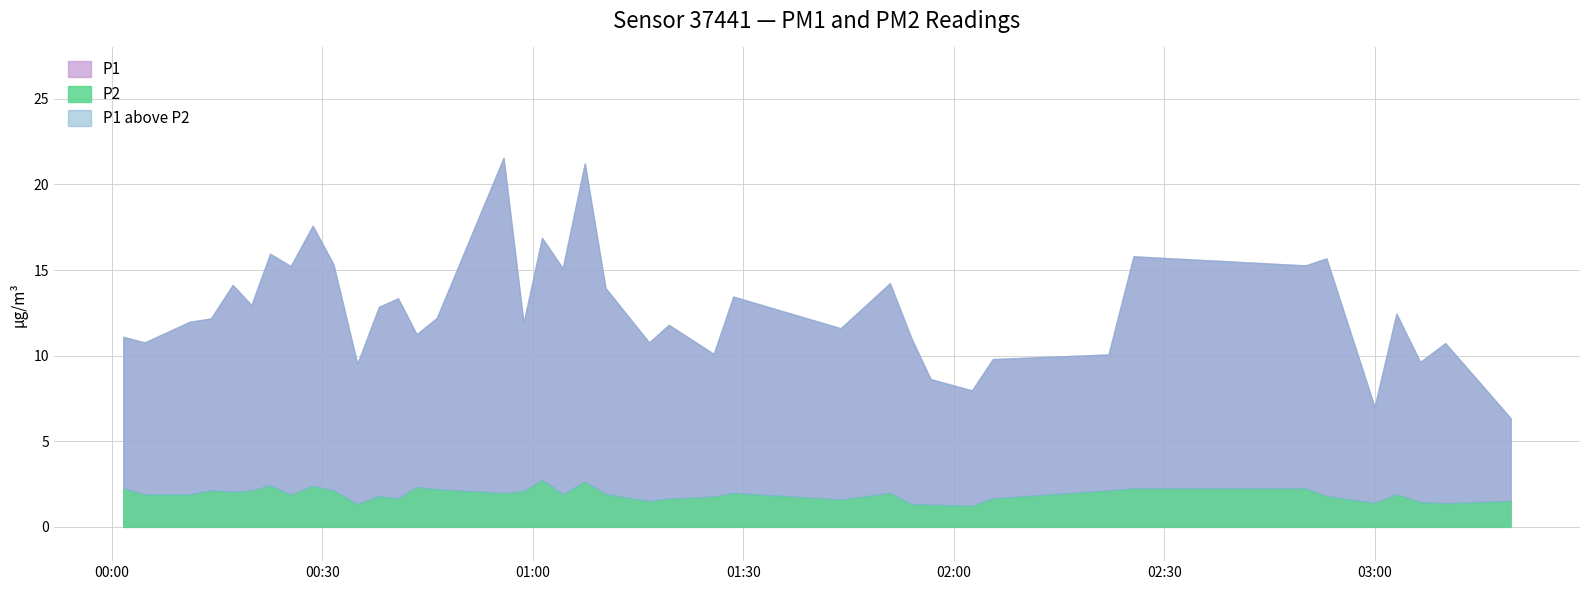

At which category does P1 reach its first local valley?

2024-02-23T00:04:39